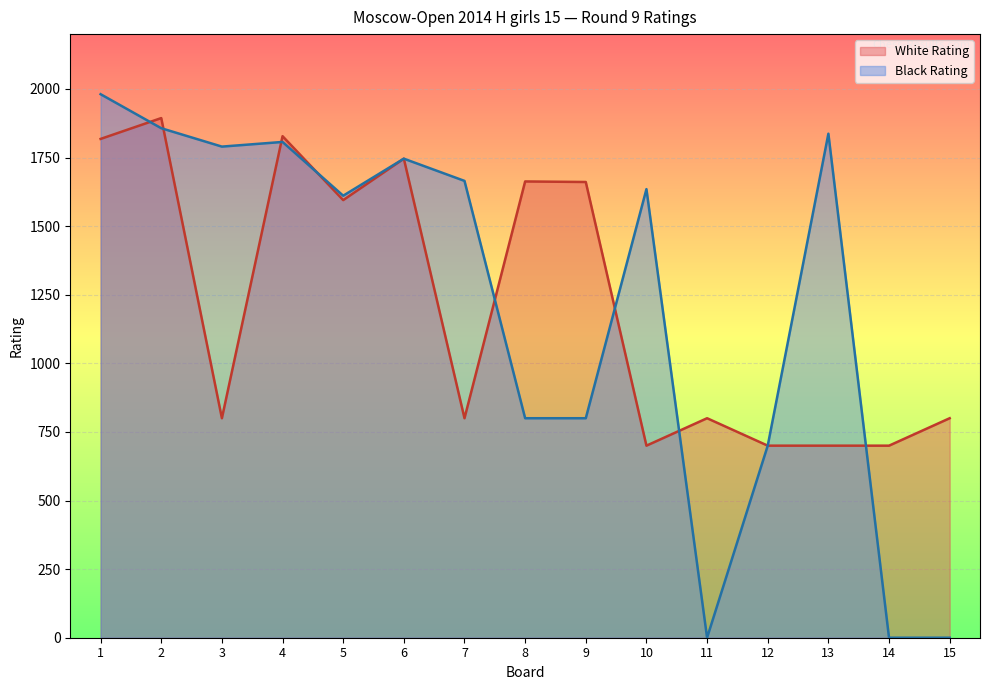

What is the spread (max minus min) of values at 3?

990